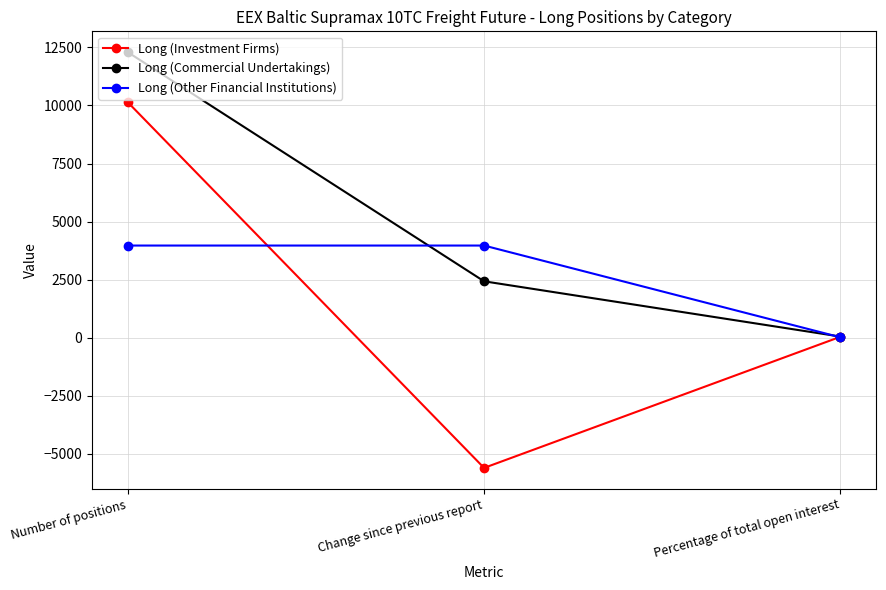

What is the total value across all series at Number of positions?

26407.6